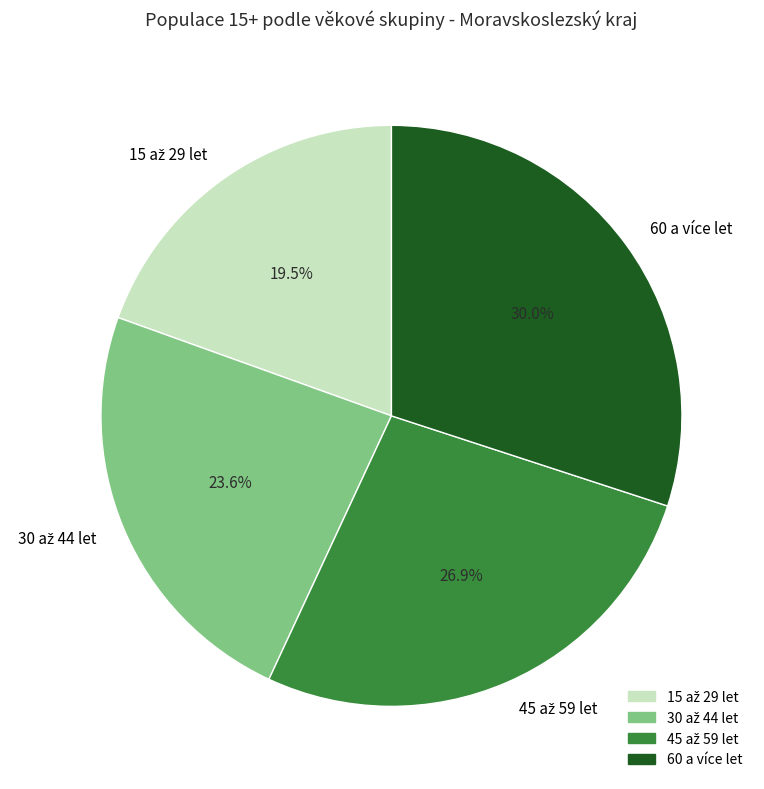

Which category has the biggest portion of the pie?

60 a více let